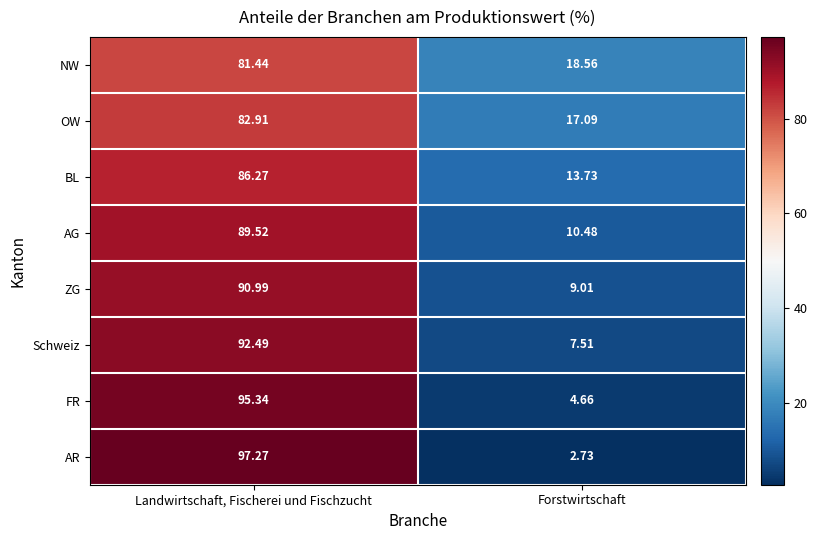

How many series are shown in this chart?

8